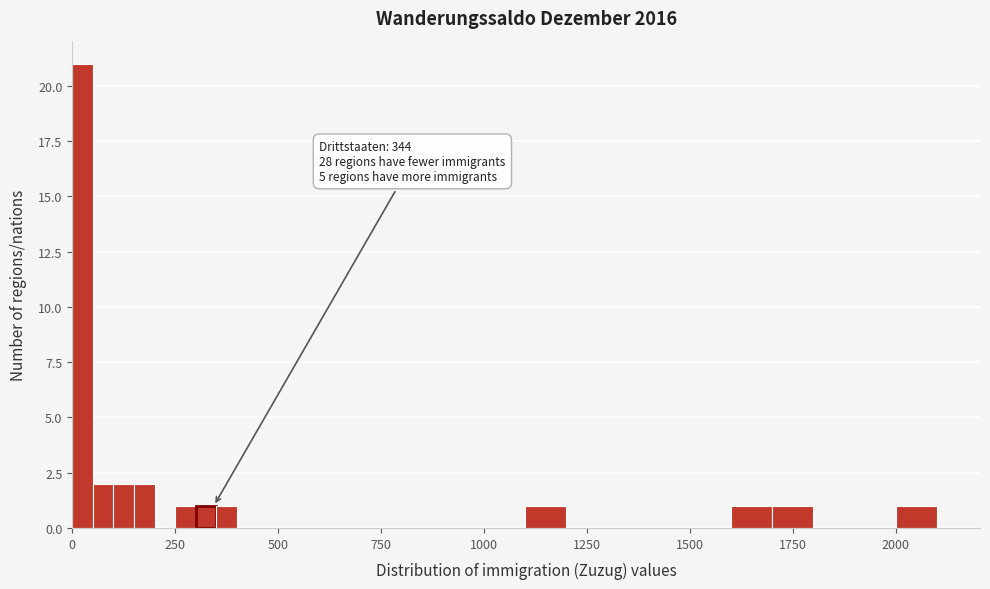

Read against the x-axis, roughly where is the centre of the tallest bar?

50